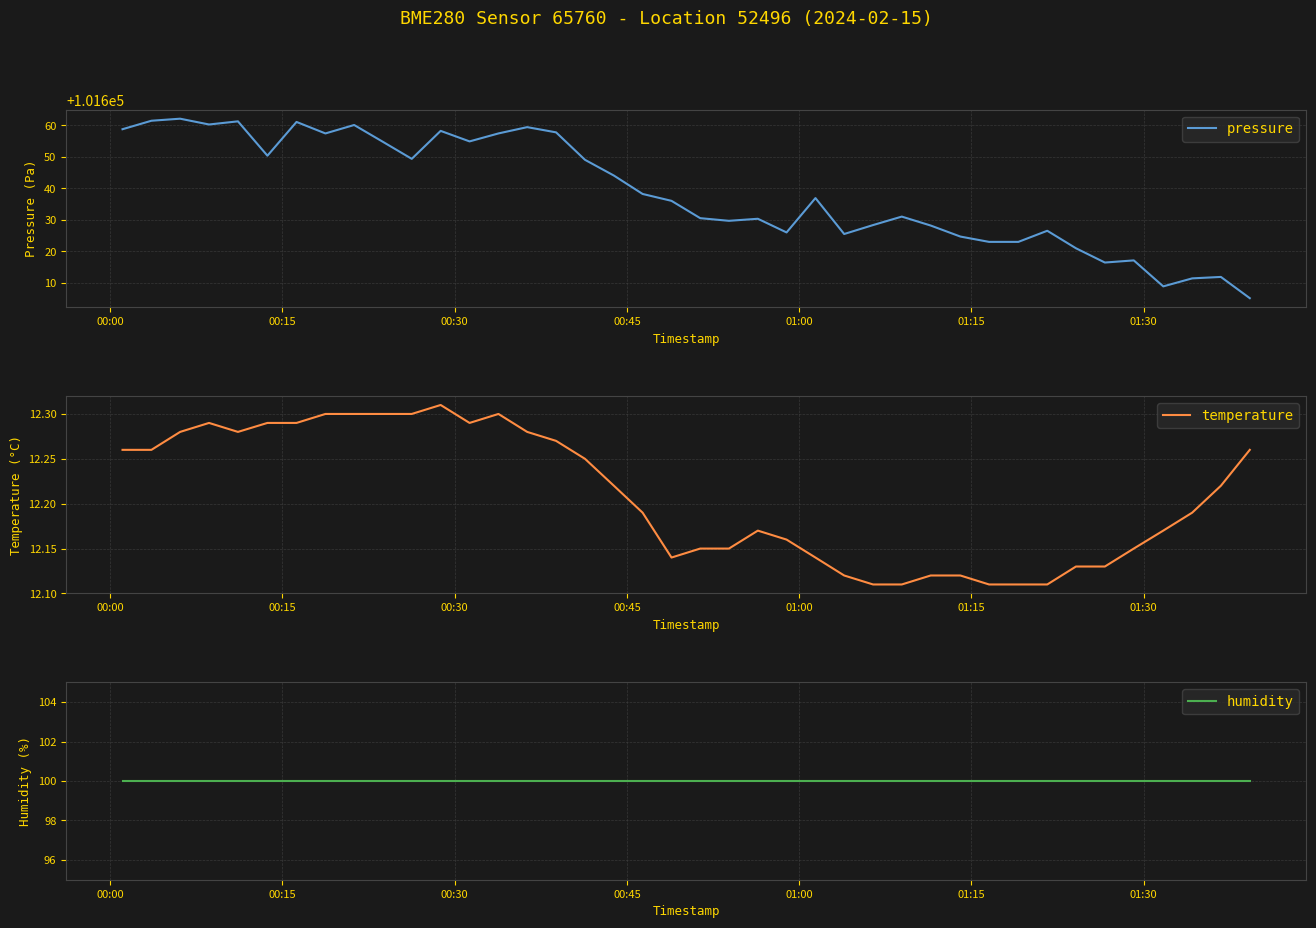

True or false: humidity and pressure cross at least once.

False